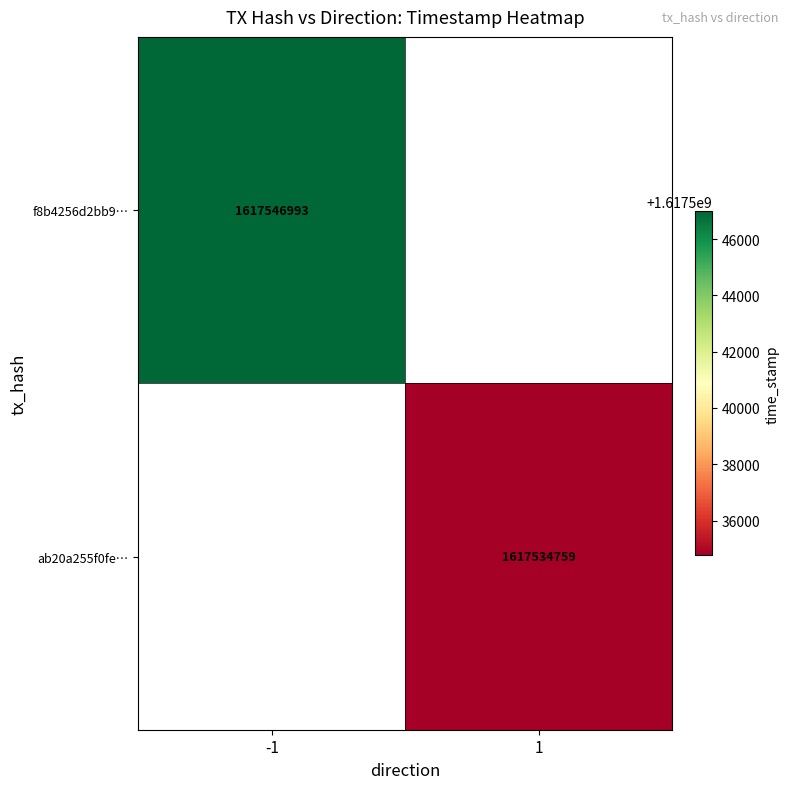

The f8b4256d2bb9… series shows 1617546993 at -1. True or false?

True